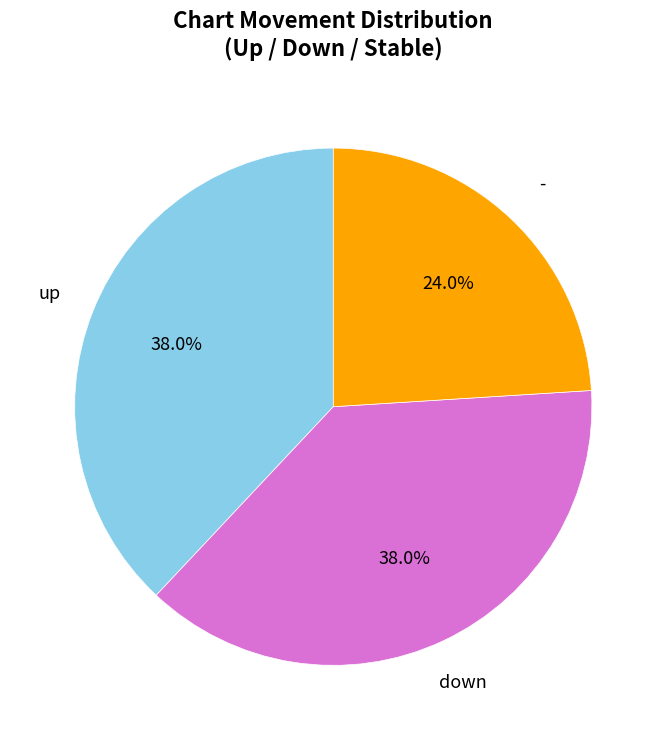

Does any single category account for the majority?

No